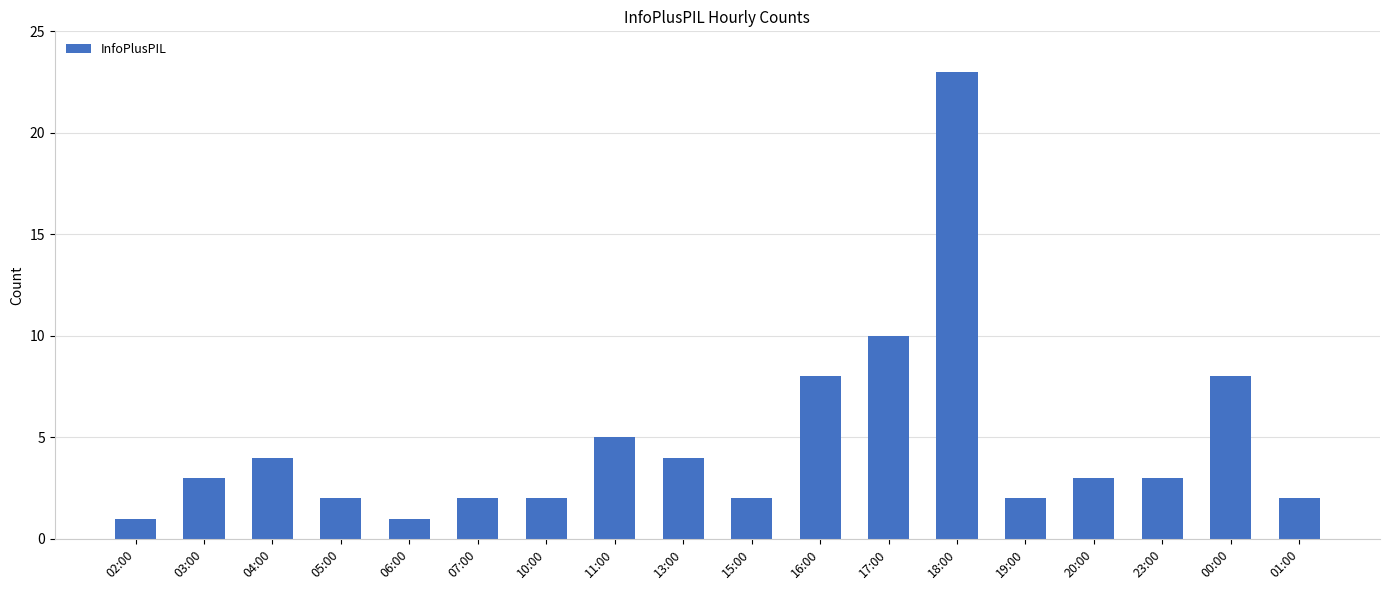

Is it true that the value at 02:00 is 1?

True